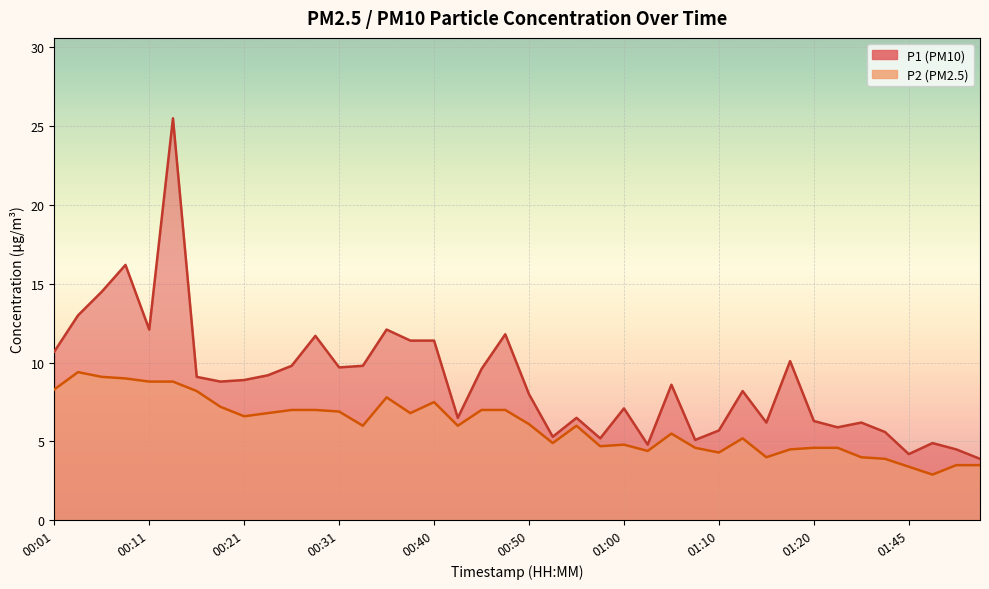

True or false: P1 and P2 cross at least once.

False